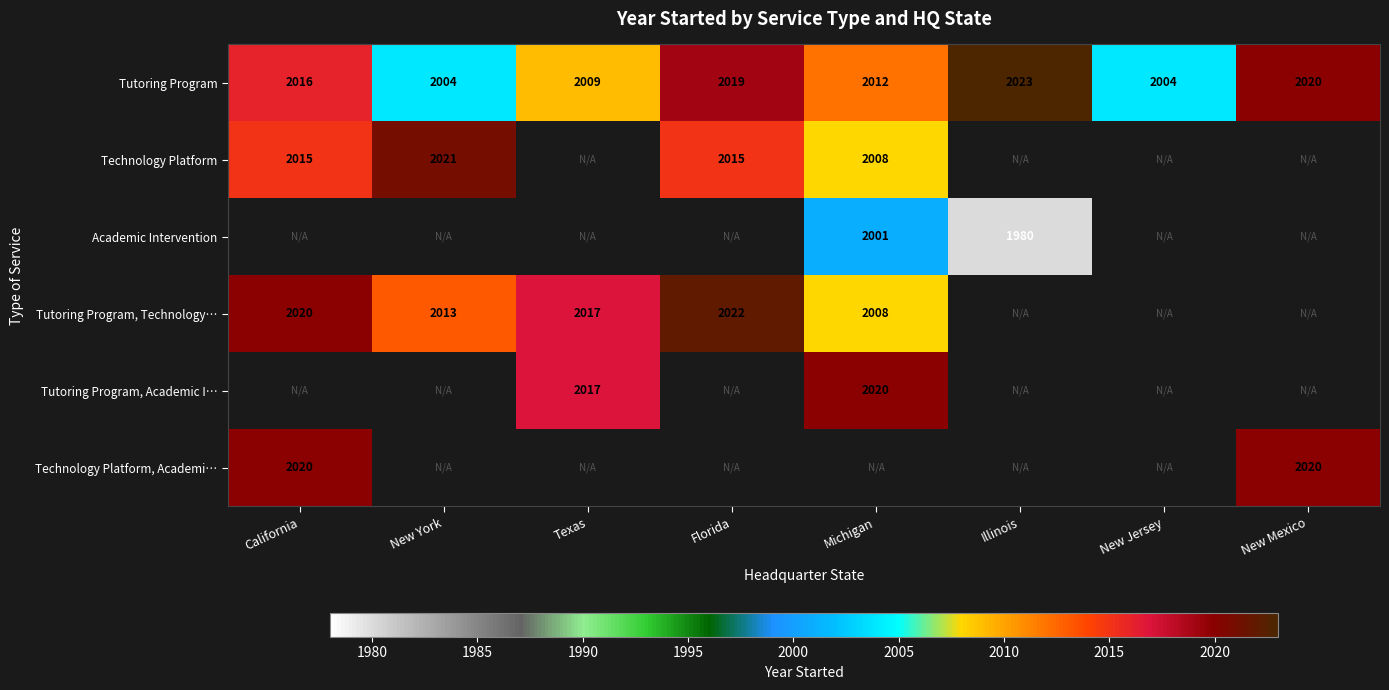

The value of Tutoring Program at Michigan is 2012. True or false?

True